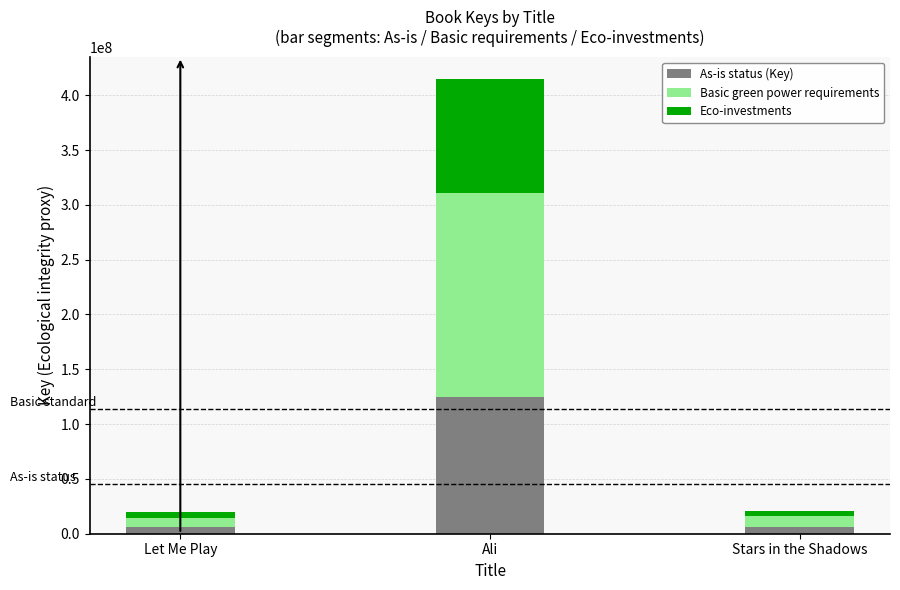

At which category is the sum across all series the highest?

Ali